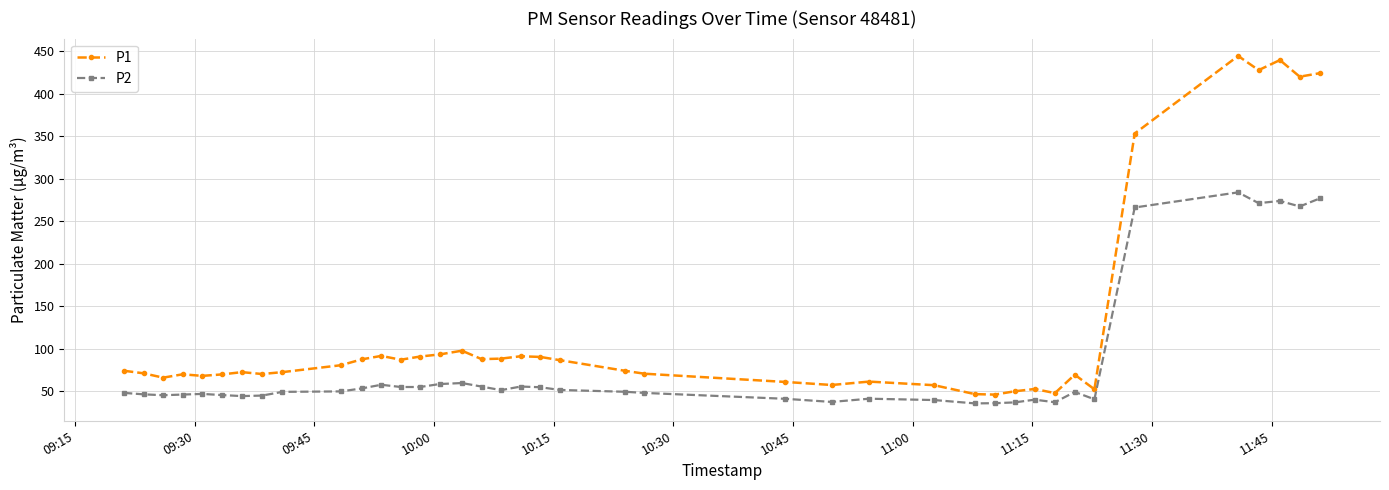

What is the sum of all P1 values?

4952.2